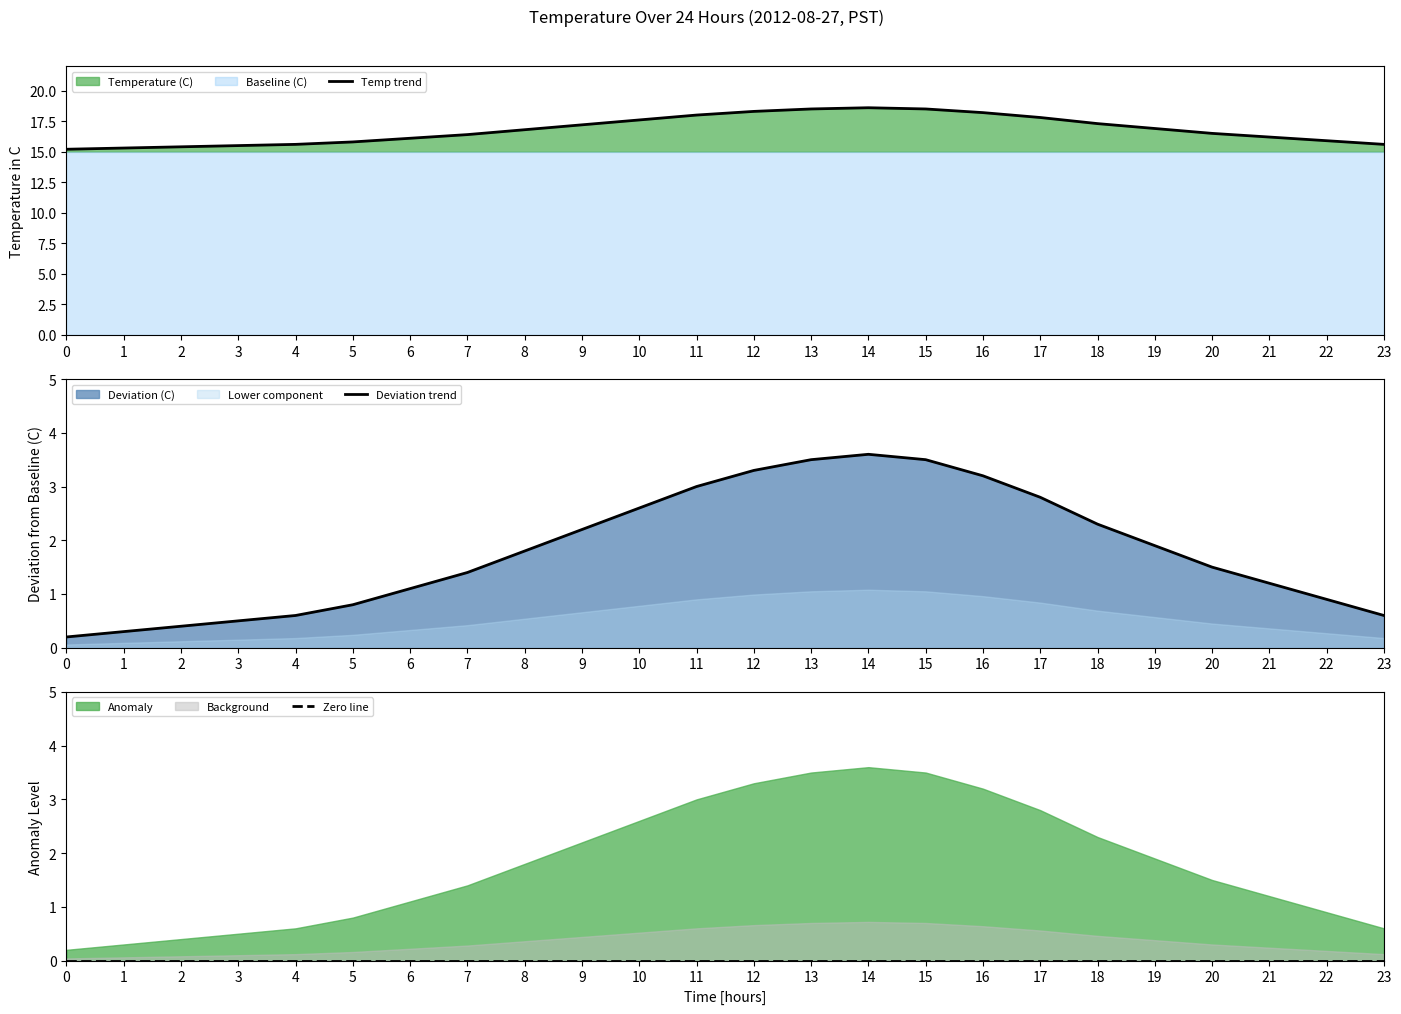

Reading right to left, transcribe all the data shown in this chart.

Temp trend: 15.6	15.9	16.2	16.5	16.9	17.3	17.8	18.2	18.5	18.6	18.5	18.3	18.0	17.6	17.2	16.8	16.4	16.1	15.8	15.6	15.5	15.4	15.3	15.2
Deviation trend: 0.6	0.9	1.2	1.5	1.9	2.3	2.8	3.2	3.5	3.6	3.5	3.3	3.0	2.6	2.2	1.8	1.4	1.1	0.8	0.6	0.5	0.4	0.3	0.2
Zero line: 0.0	0.0	0.0	0.0	0.0	0.0	0.0	0.0	0.0	0.0	0.0	0.0	0.0	0.0	0.0	0.0	0.0	0.0	0.0	0.0	0.0	0.0	0.0	0.0